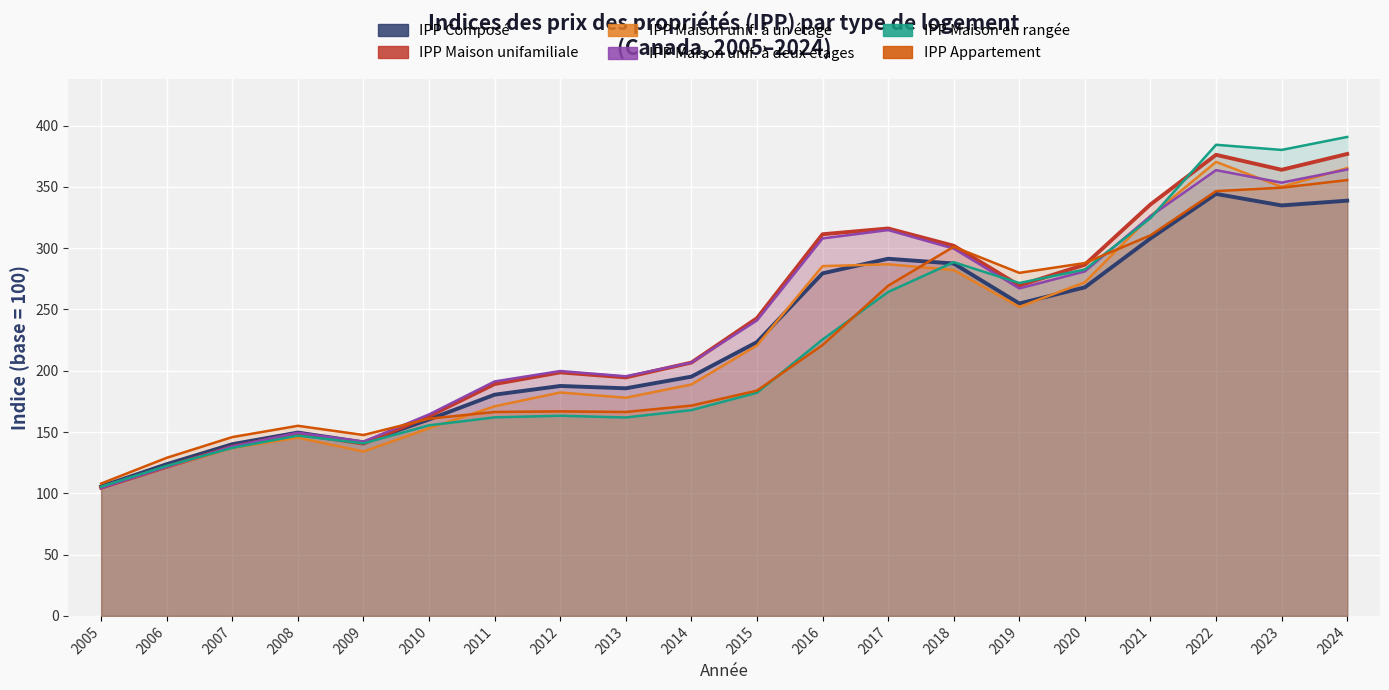

Reading left to right, extract all data points from this chart.

IPP Composé: 2005=105.6	2006=123.8	2007=140.1	2008=149.6	2009=141.6	2010=160.3	2011=180.5	2012=187.6	2013=185.7	2014=195.2	2015=223.4	2016=279.5	2017=291.4	2018=287.5	2019=254.9	2020=268.1	2021=308.0	2022=344.3	2023=334.9	2024=338.8
IPP Maison unifamiliale: 2005=104.6	2006=121.6	2007=138.0	2008=148.5	2009=140.6	2010=163.0	2011=189.2	2012=198.7	2013=194.6	2014=206.7	2015=242.9	2016=311.4	2017=316.1	2018=302.0	2019=269.6	2020=286.6	2021=335.7	2022=376.2	2023=364.0	2024=376.9
IPP Maison unif. à un étage: 2005=105.1	2006=121.6	2007=137.0	2008=145.4	2009=134.1	2010=153.1	2011=171.0	2012=182.3	2013=178.0	2014=188.8	2015=220.7	2016=285.4	2017=286.9	2018=282.2	2019=252.1	2020=272.2	2021=326.3	2022=370.4	2023=350.1	2024=365.4
IPP Maison unif. à deux étages: 2005=104.4	2006=121.6	2007=138.3	2008=149.4	2009=142.2	2010=164.4	2011=191.3	2012=199.8	2013=195.5	2014=206.7	2015=241.1	2016=308.0	2017=314.8	2018=299.7	2019=267.2	2020=281.1	2021=326.2	2022=363.7	2023=353.5	2024=364.2
IPP Maison en rangée: 2005=105.4	2006=122.4	2007=137.1	2008=147.1	2009=140.8	2010=155.5	2011=162.0	2012=163.3	2013=161.9	2014=167.9	2015=182.1	2016=225.5	2017=264.3	2018=288.6	2019=271.6	2020=282.6	2021=324.6	2022=384.4	2023=380.2	2024=390.8
IPP Appartement: 2005=108.0	2006=129.0	2007=145.9	2008=155.1	2009=147.6	2010=160.9	2011=166.4	2012=166.9	2013=166.4	2014=171.6	2015=183.8	2016=221.0	2017=269.4	2018=301.2	2019=279.9	2020=287.9	2021=310.5	2022=346.6	2023=349.4	2024=355.6